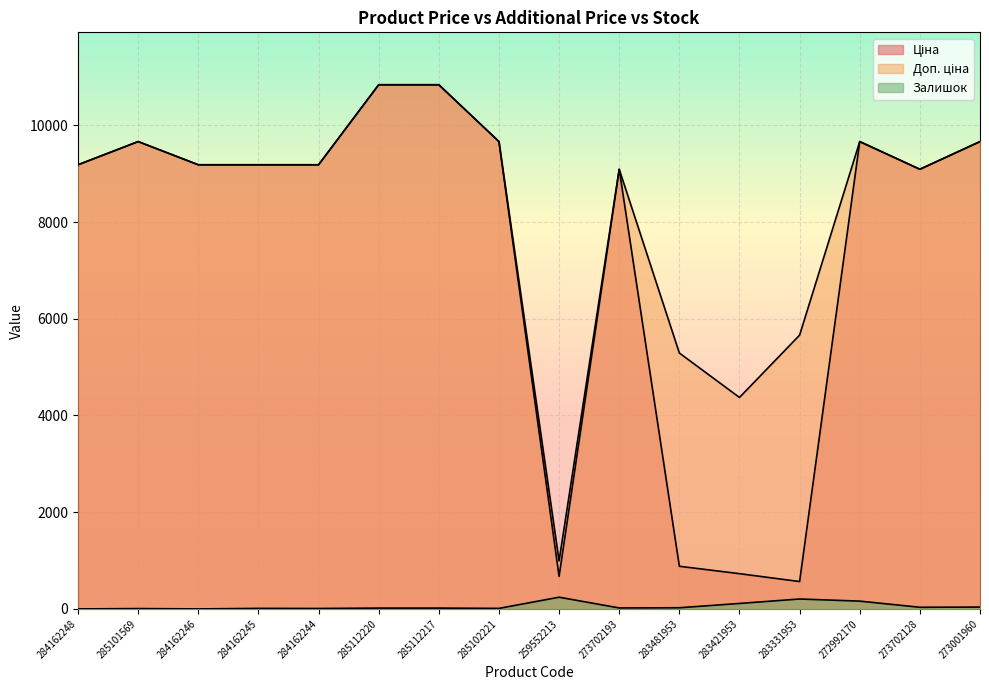

Which category has the lowest value across all series?

284162248